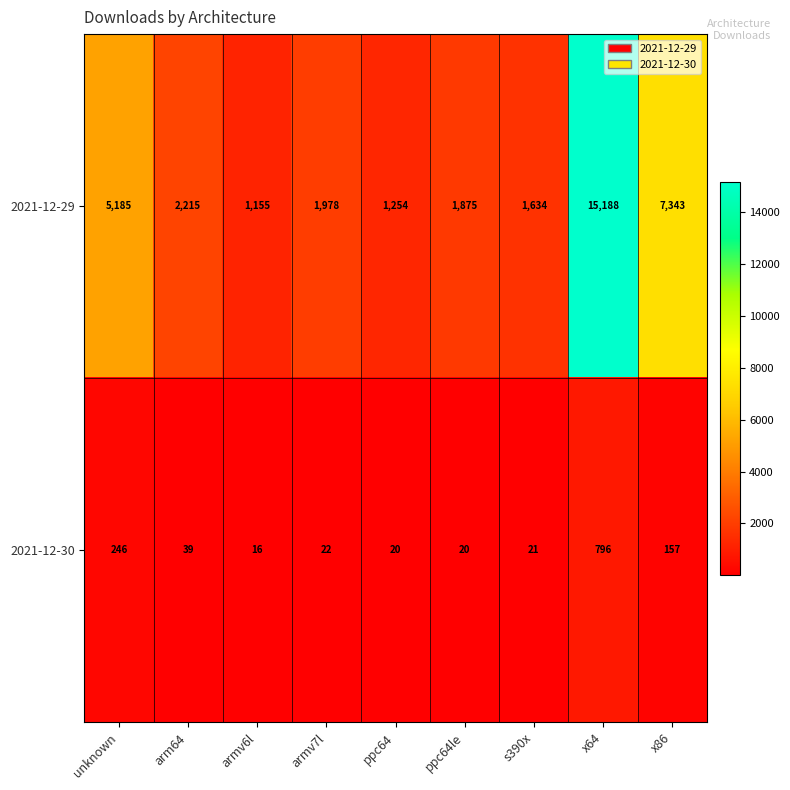

Reading left to right, list all the values displayed in this chart.

2021-12-29: unknown=5185	arm64=2215	armv6l=1155	armv7l=1978	ppc64=1254	ppc64le=1875	s390x=1634	x64=15188	x86=7343
2021-12-30: unknown=246	arm64=39	armv6l=16	armv7l=22	ppc64=20	ppc64le=20	s390x=21	x64=796	x86=157